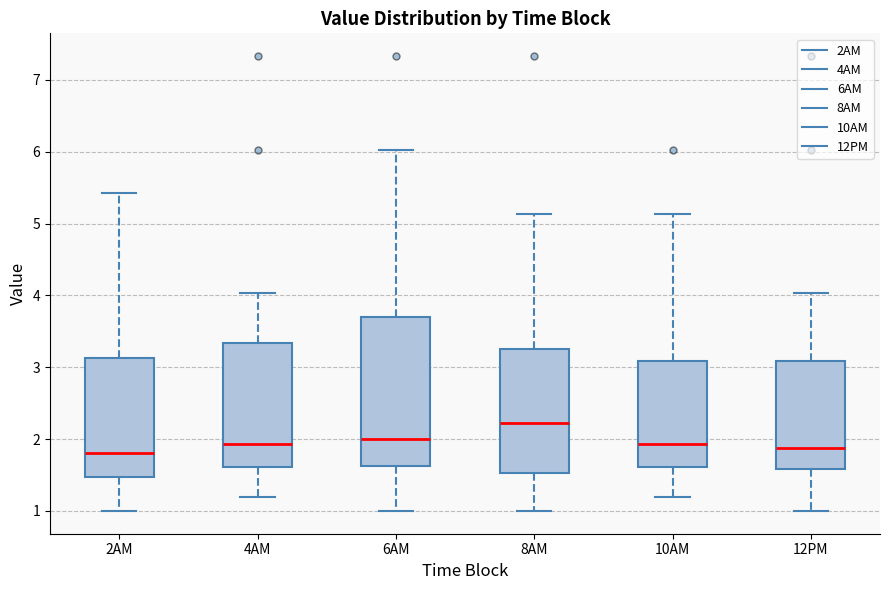

Where is the lower edge of the box for 4AM on the y-axis? The values are not printed on the chart, so give them approximately, as read against the axis.

1.6